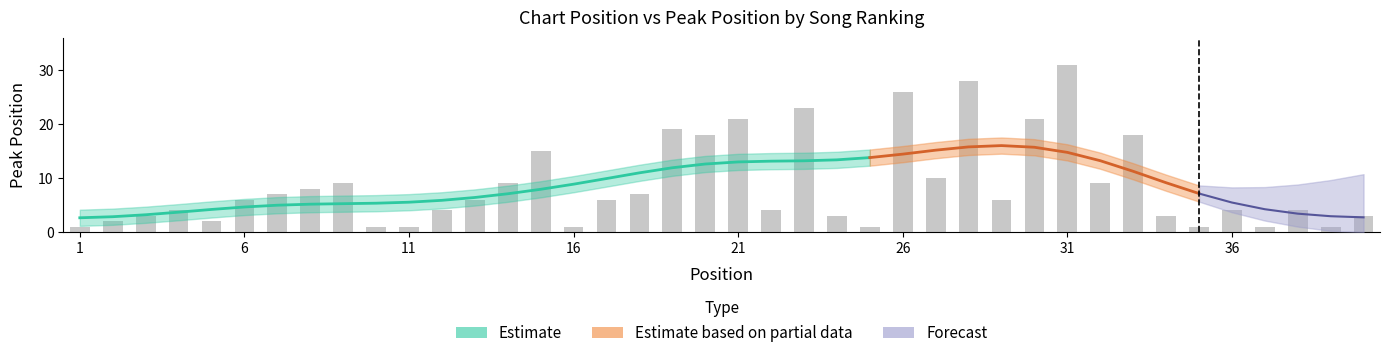

What is the sum of the values at 22 and 15?

19